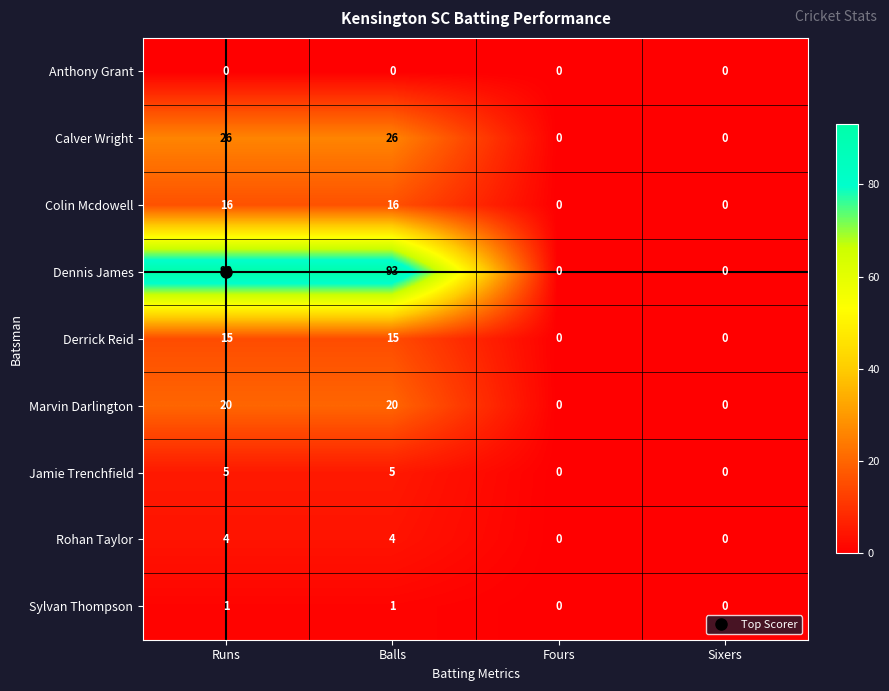

At how many categories does at least one series exceed 43?

2